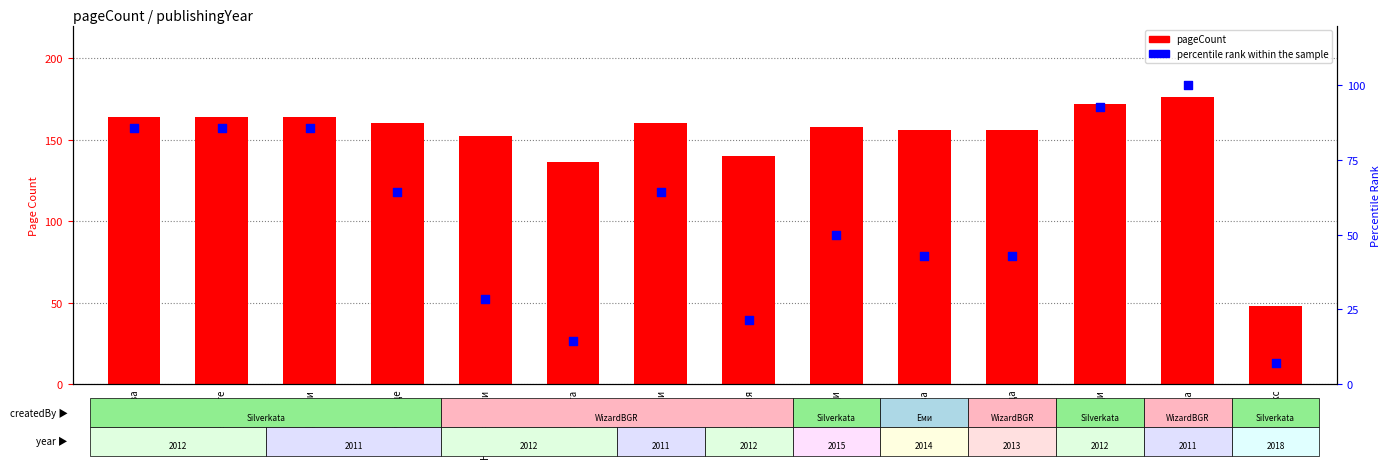

At how many categories does at least one series exceed 23?

14